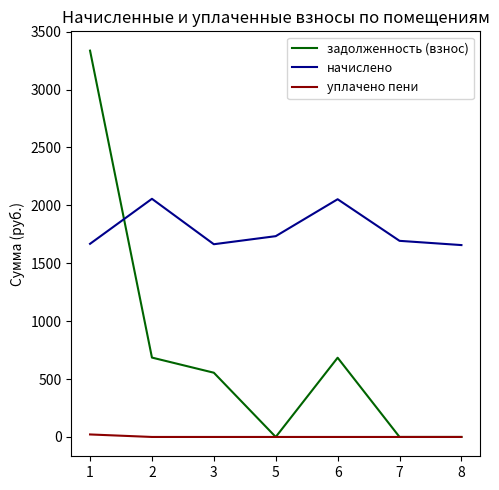

The value of задолженность (взнос) at 5 is 0.0. True or false?

True